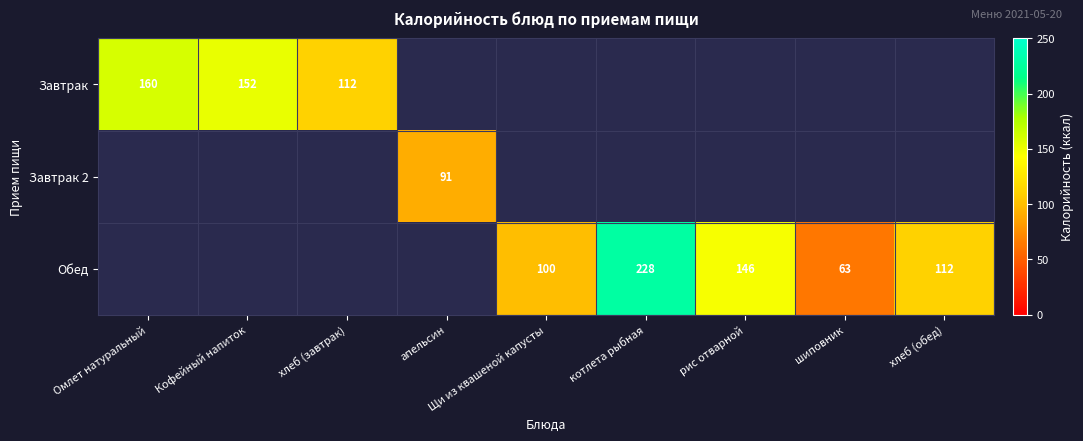

Is it true that Обед equals 86 at рис отварной?

False